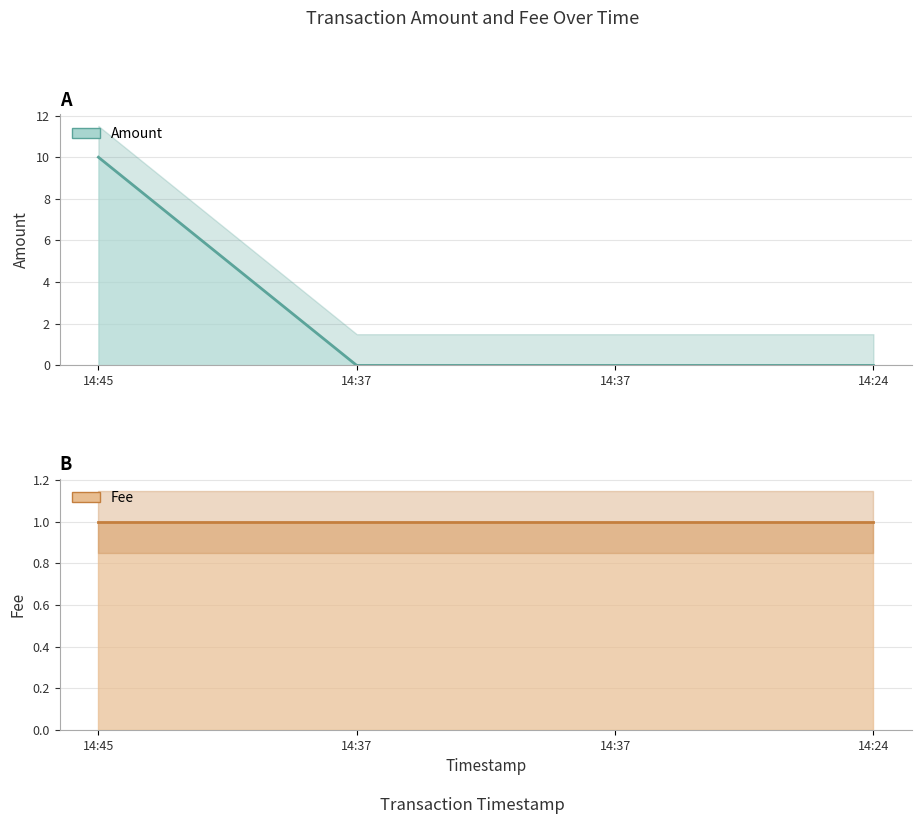

True or false: Fee and Amount intersect in this chart.

True